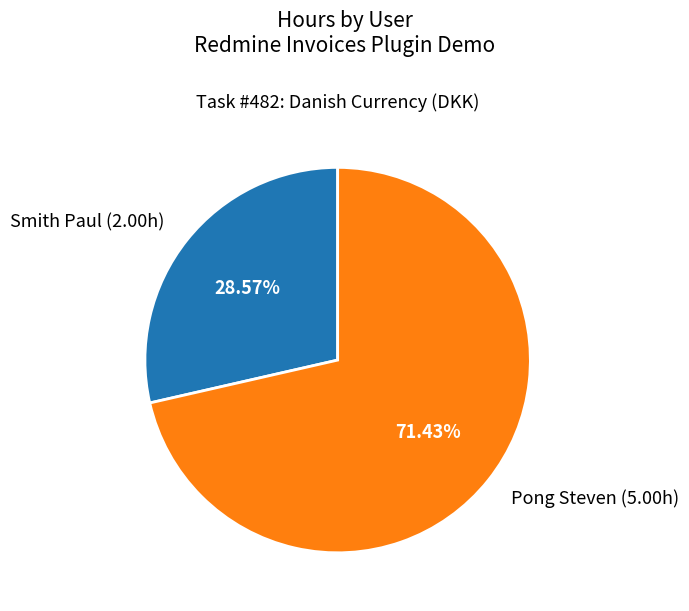

To the nearest percent, what portion does Pong Steven represent?

71%